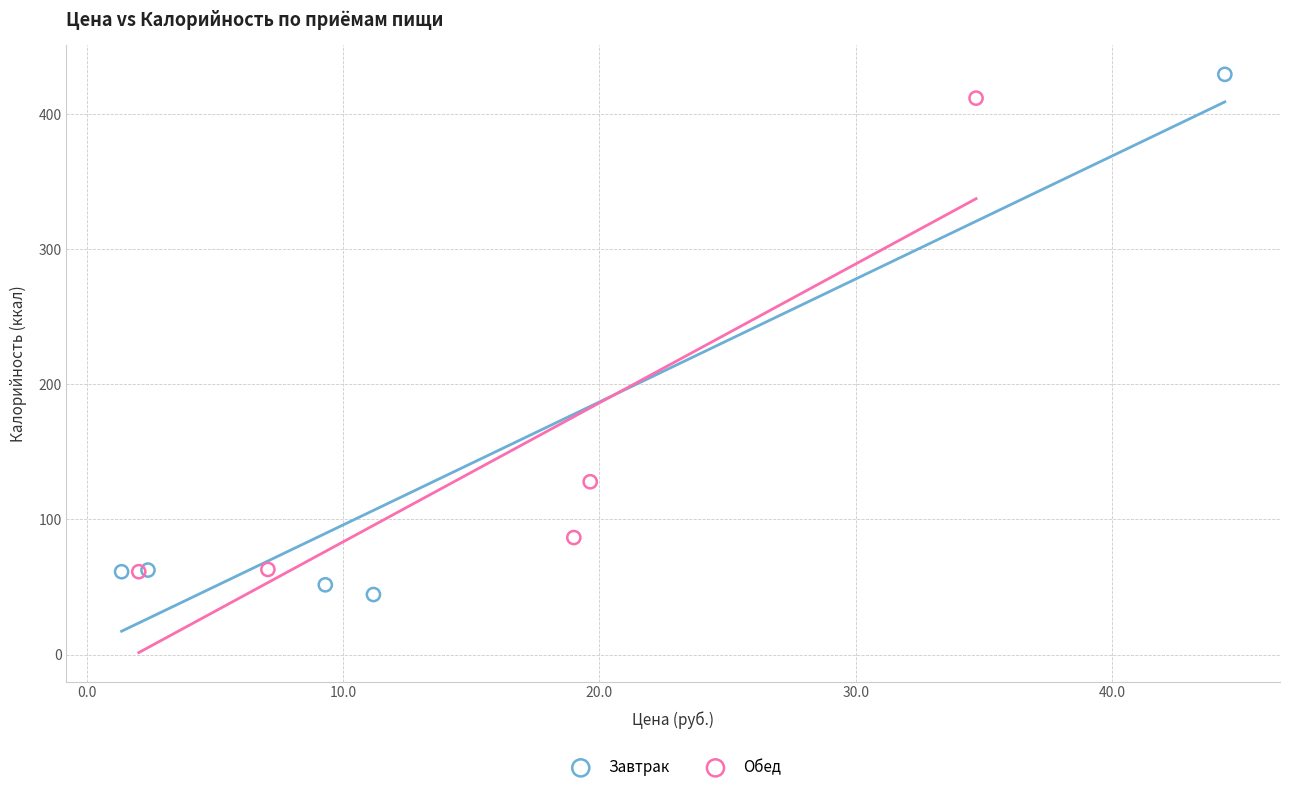

Which series has the largest Y range (max minus min)?

Завтрак